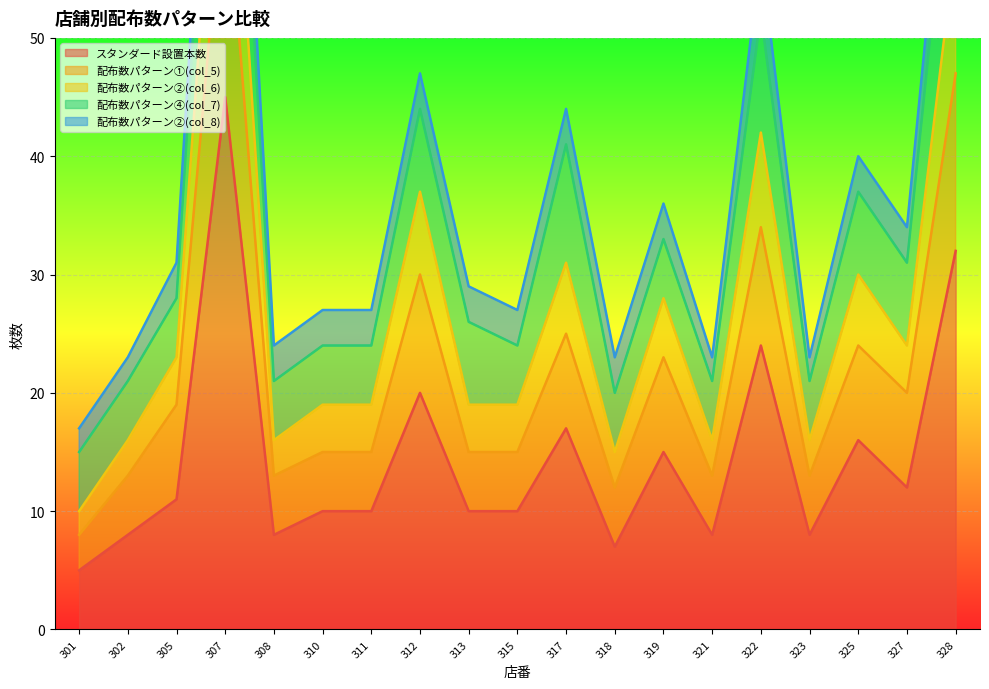

What is the smallest value displayed?

5